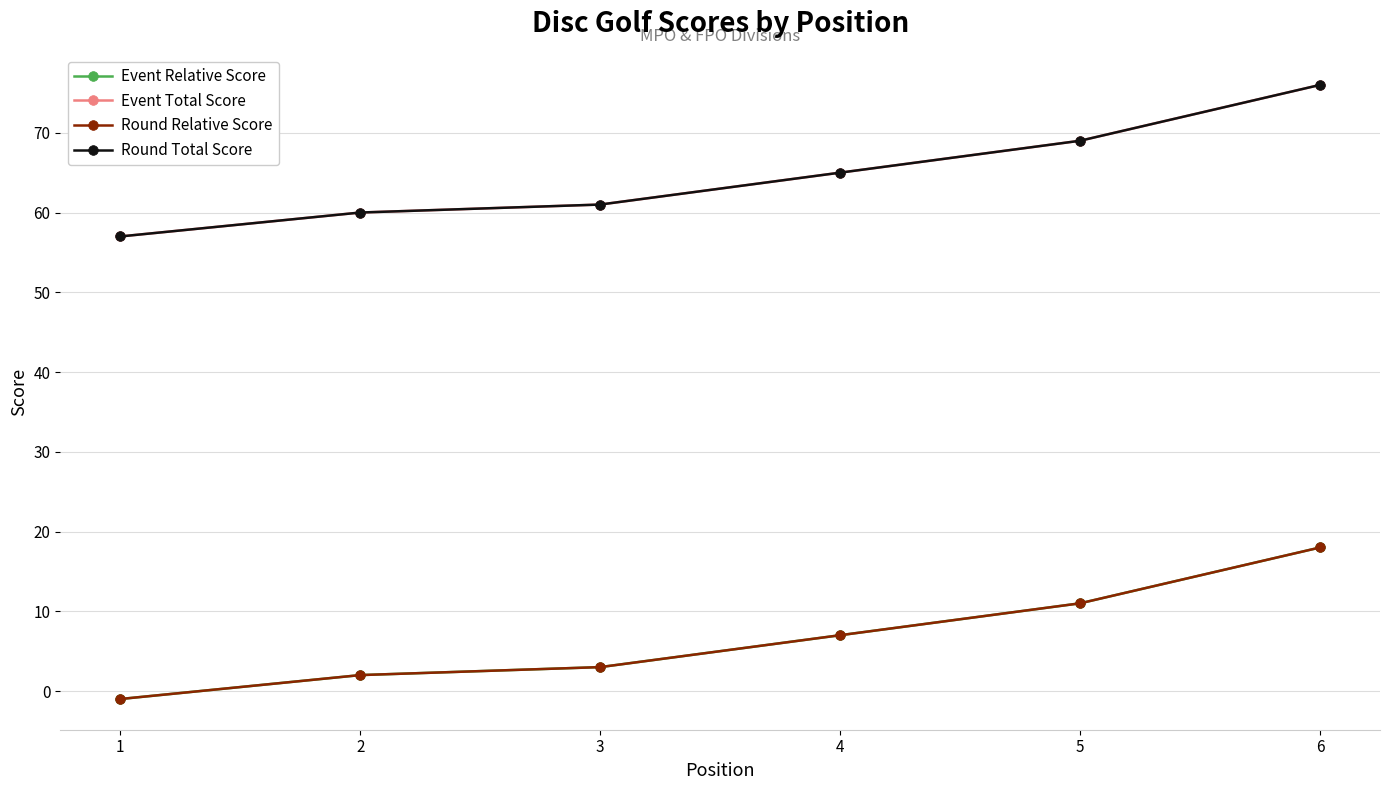

Where does the Event Total Score series first go above 65?

5